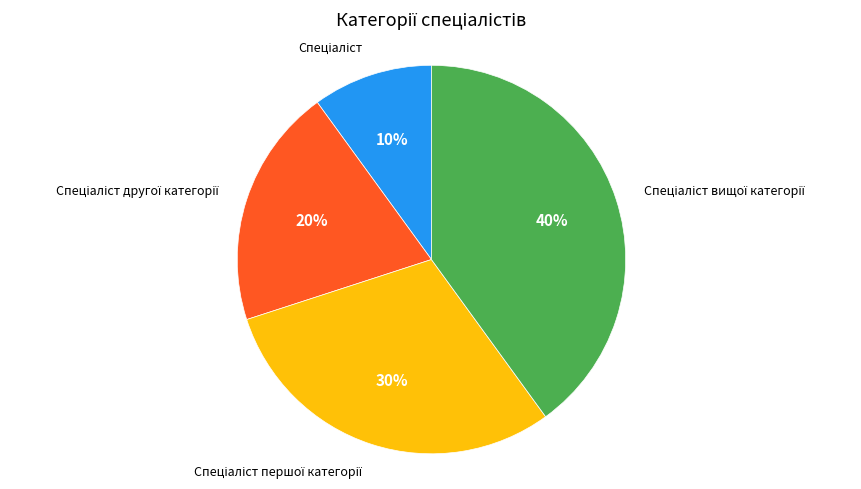

To the nearest percent, what is the average slice percentage?

25%